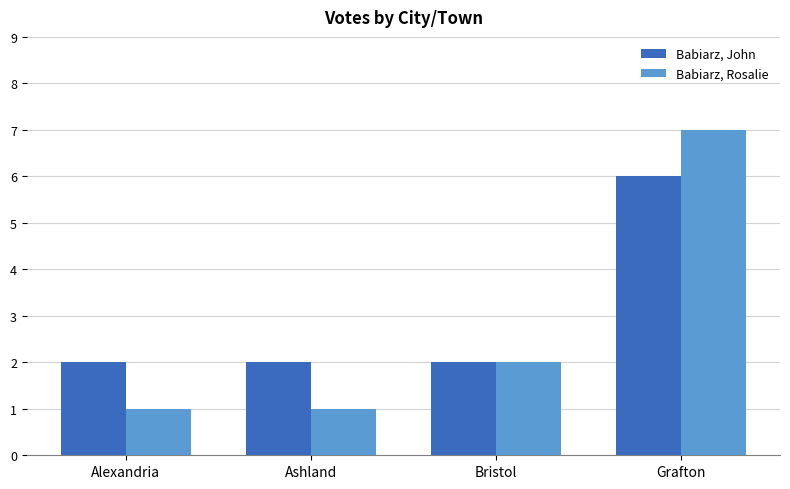

What is the difference between the second highest and minimum values in the Babiarz, Rosalie series?

1